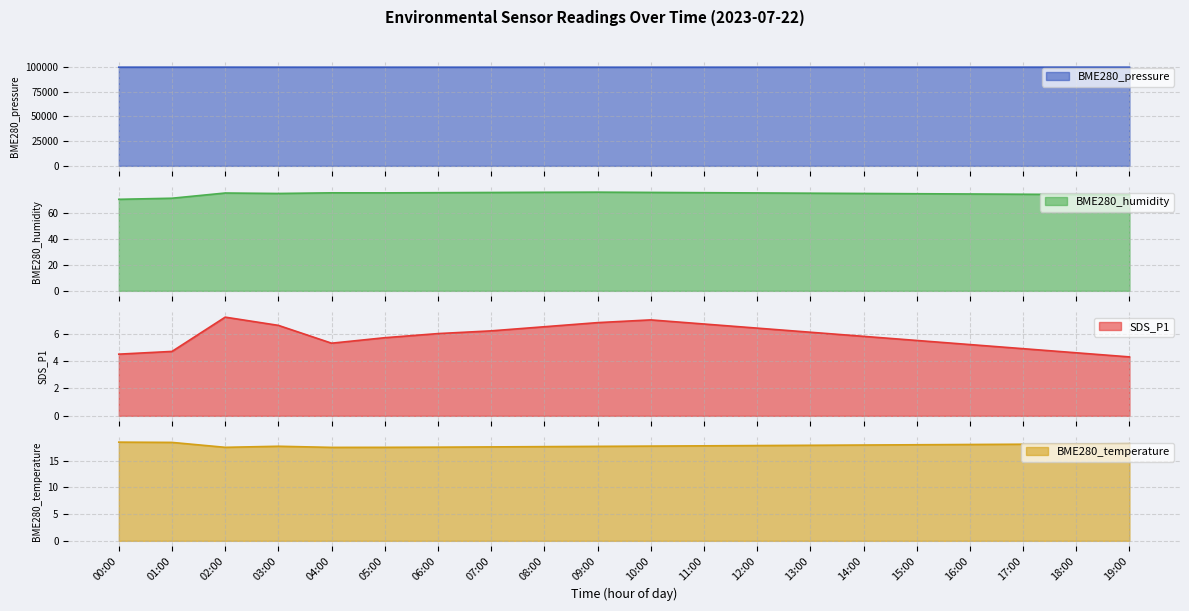

What is the greatest value displayed?

99555.0